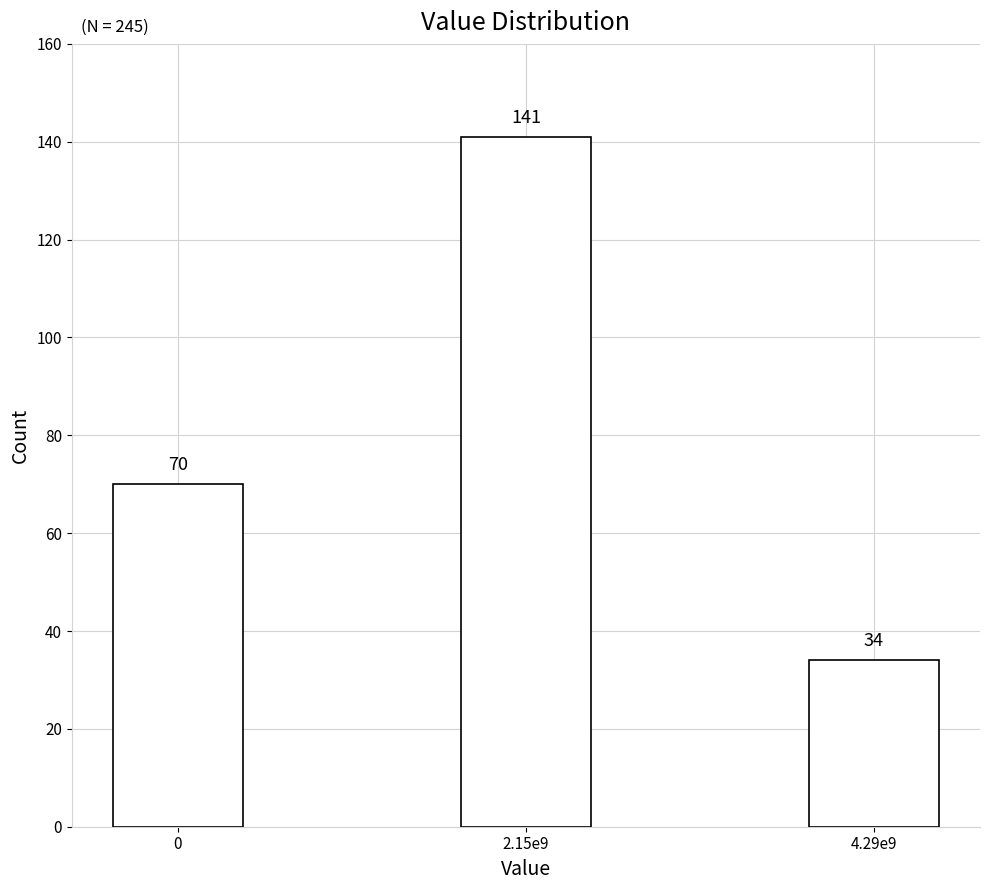

Reading left to right, transcribe all the data shown in this chart.

70	141	34